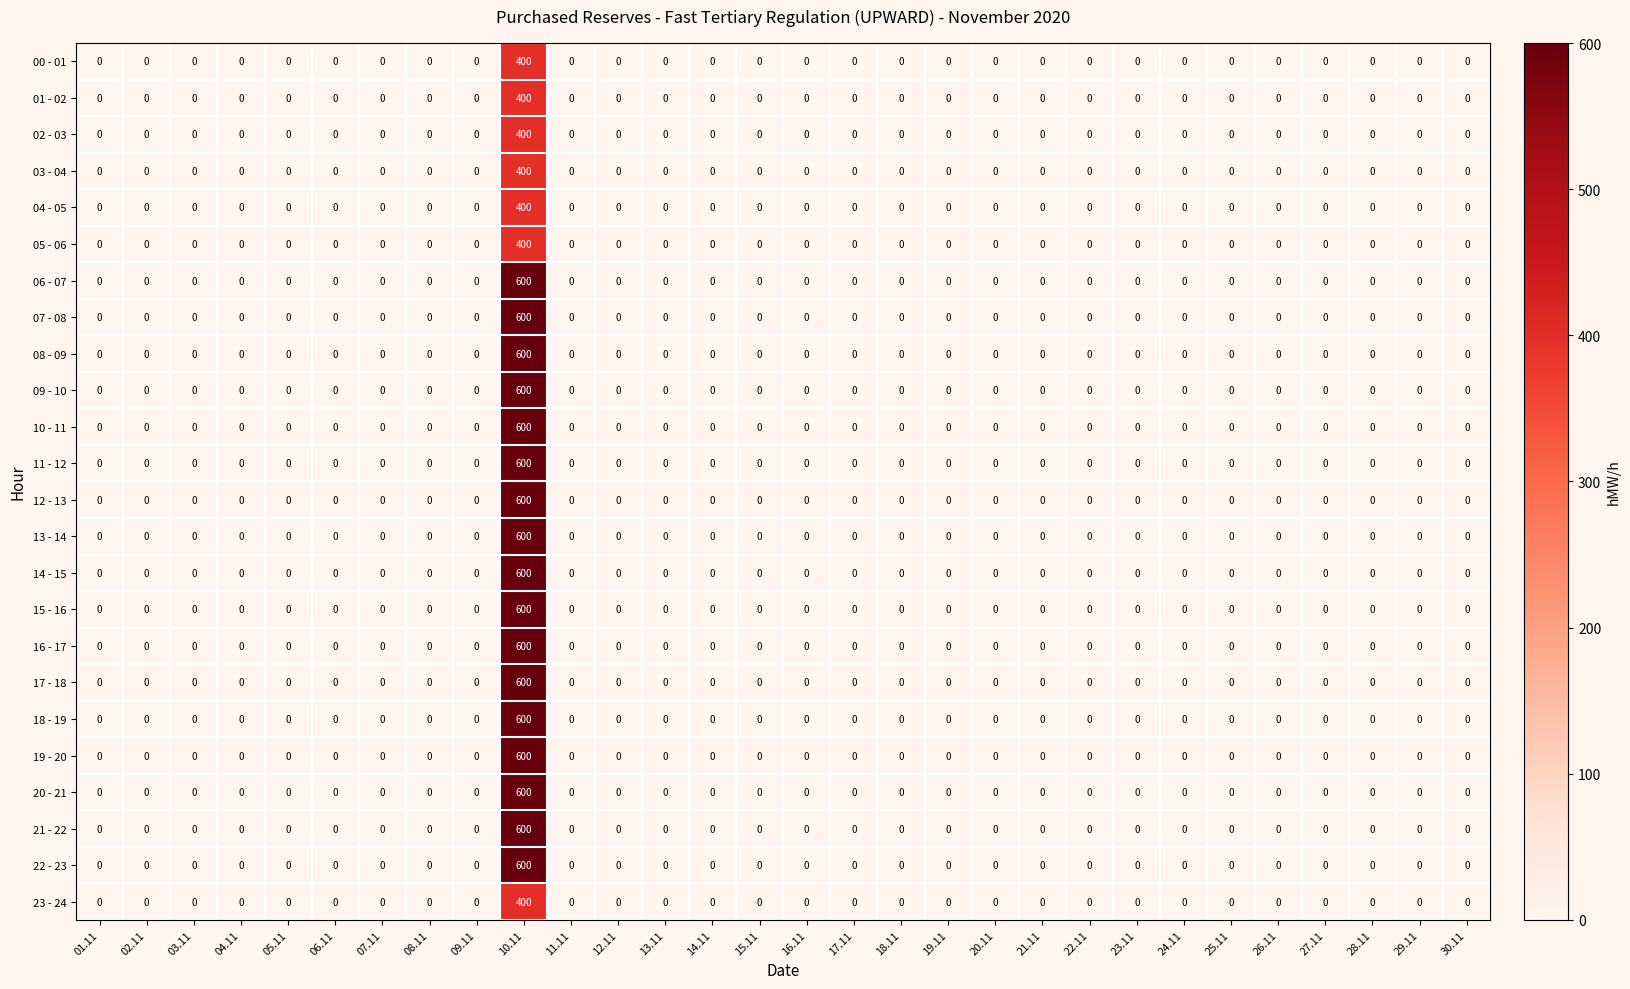

The value of 00 - 01 at 30.11 is 0. True or false?

True